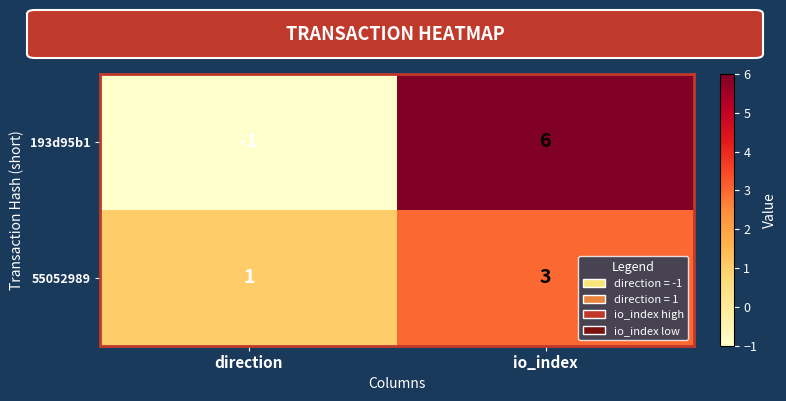

At which category is the sum across all series the highest?

io_index